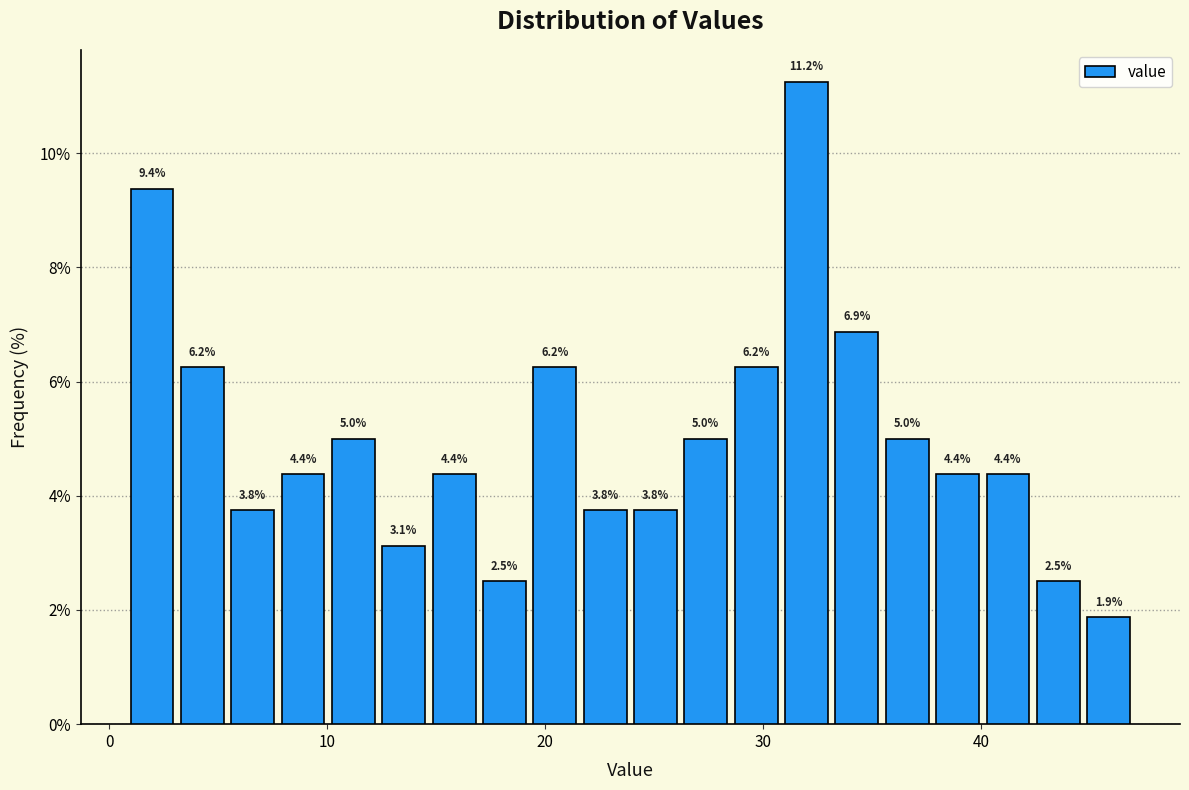

Around what value on the x-axis is the tallest bar? Give the approximate position of its centre, as read against the axis.

32